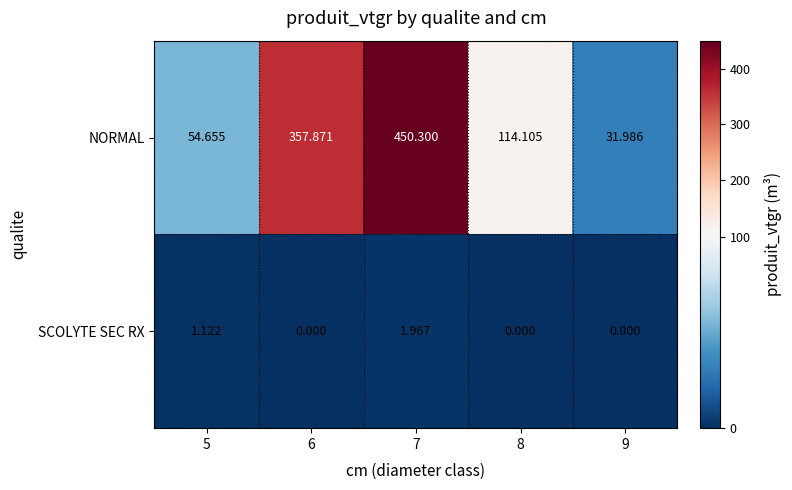

Which series has the largest total across all categories?

NORMAL